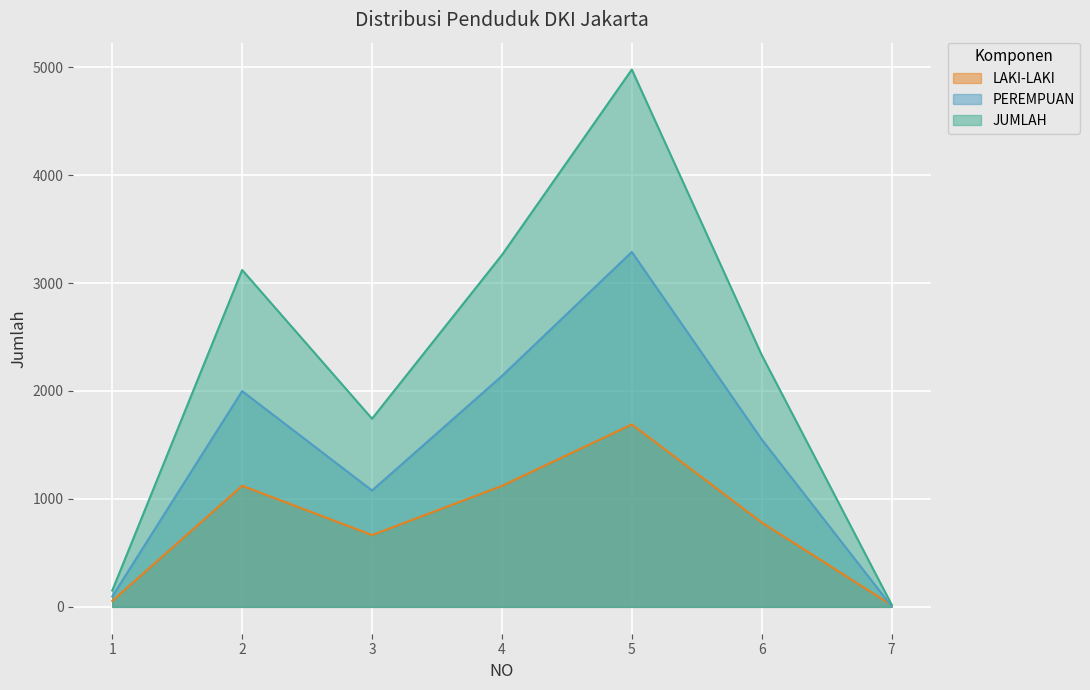

What is the minimum value shown in the chart?

5